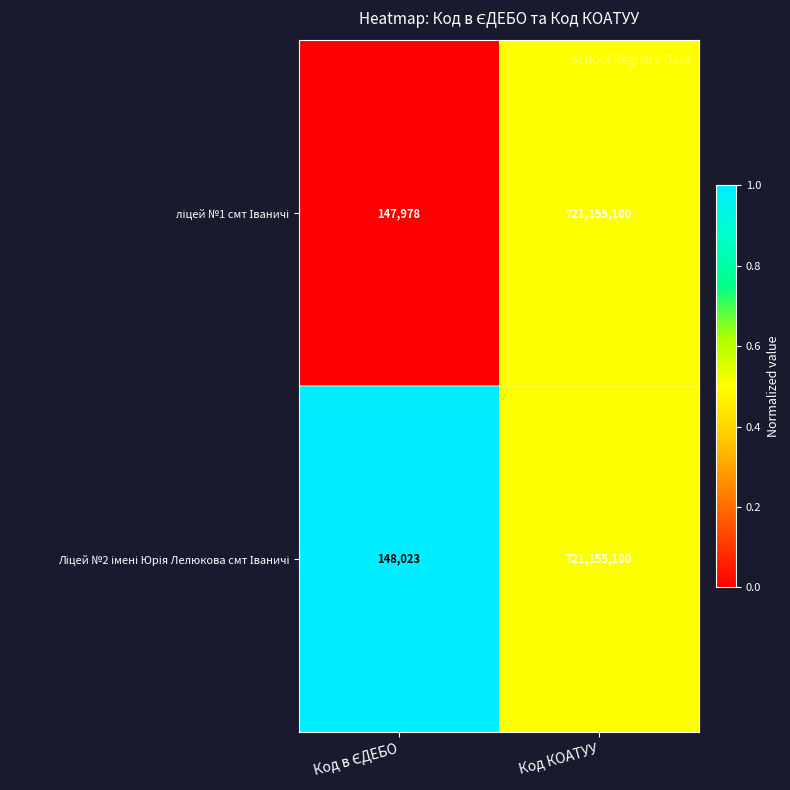

How many data points does each series have?

2